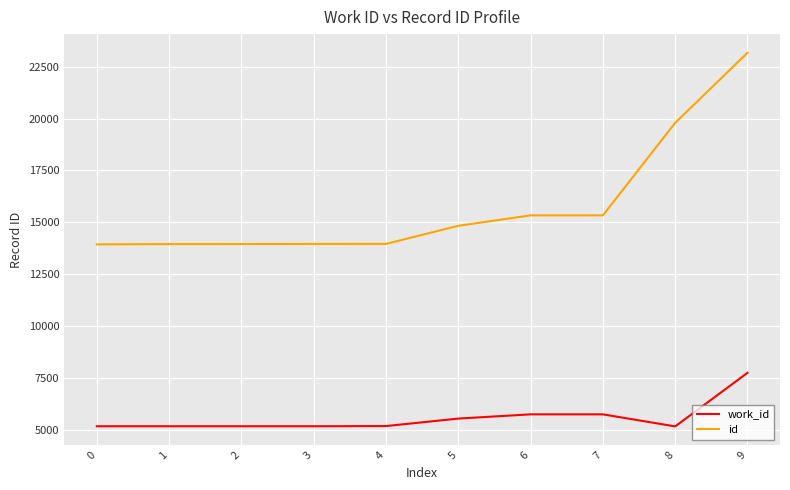

True or false: id and work_id intersect in this chart.

False